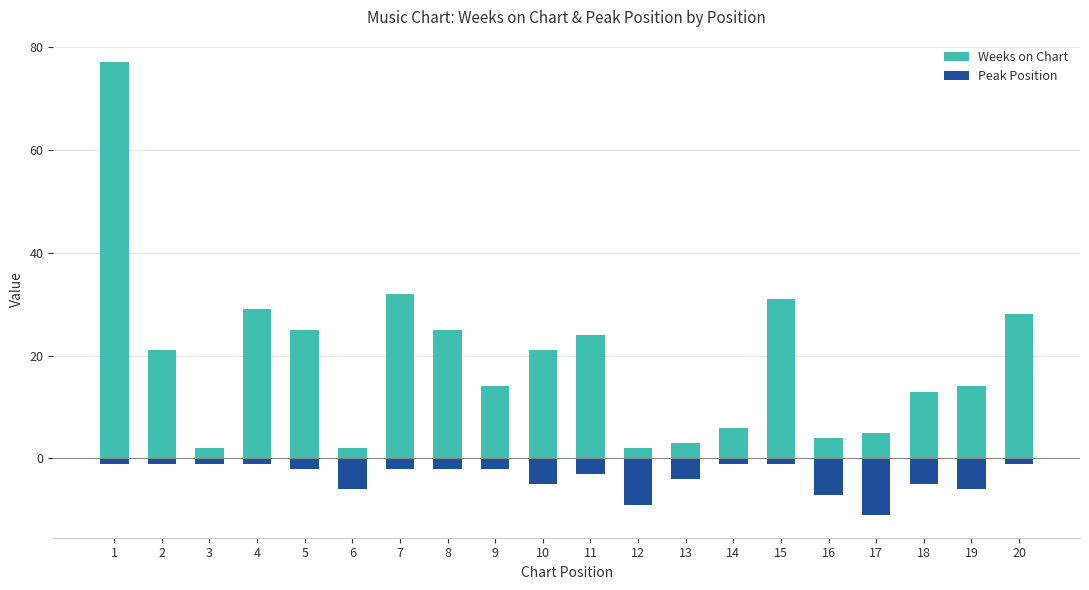

What is the total value across all series at 8?

23